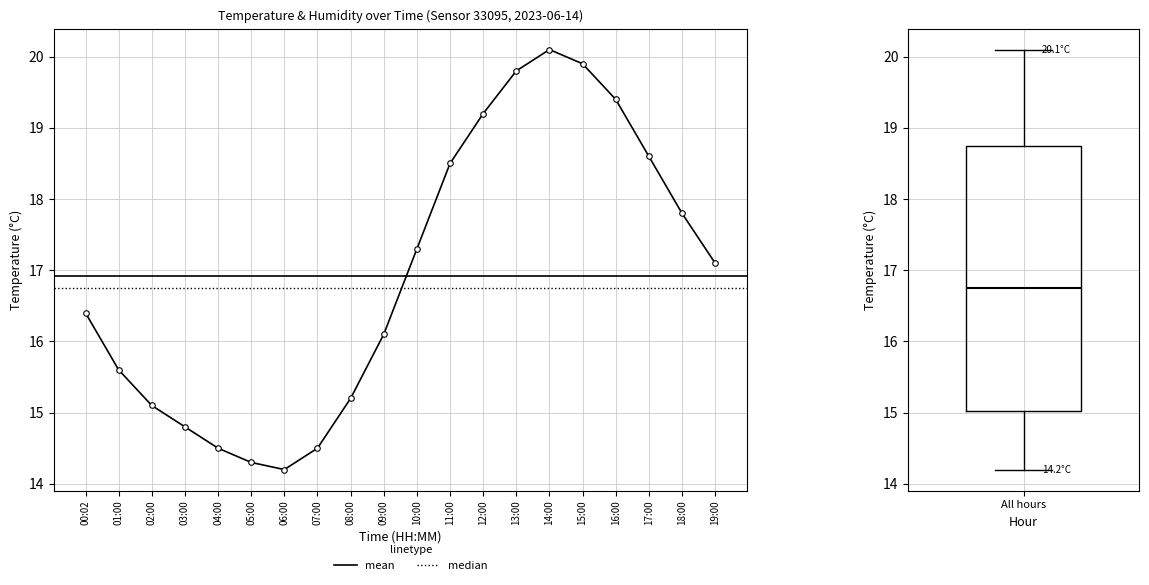

How many series are shown in this chart?

1